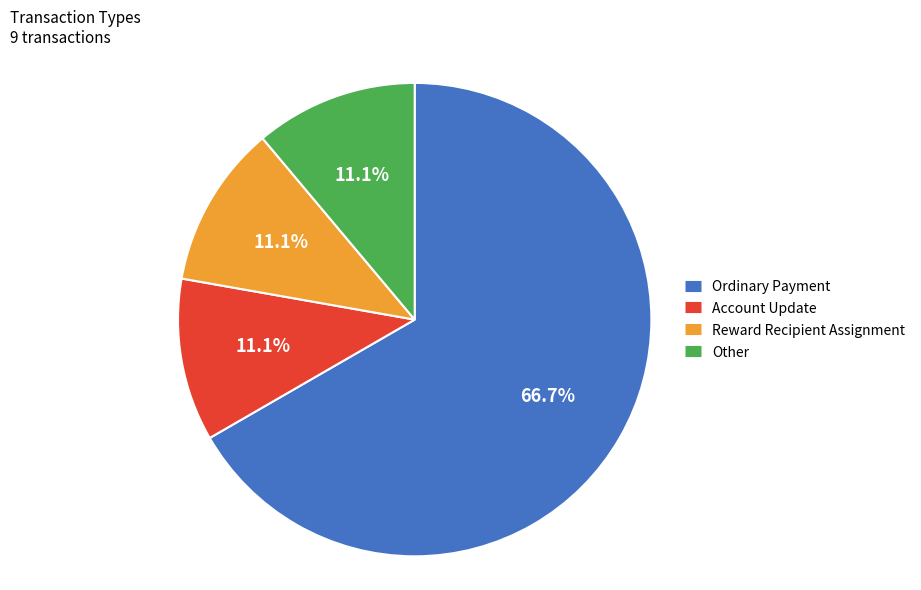

Does Account Update represent more than half of the total?

No